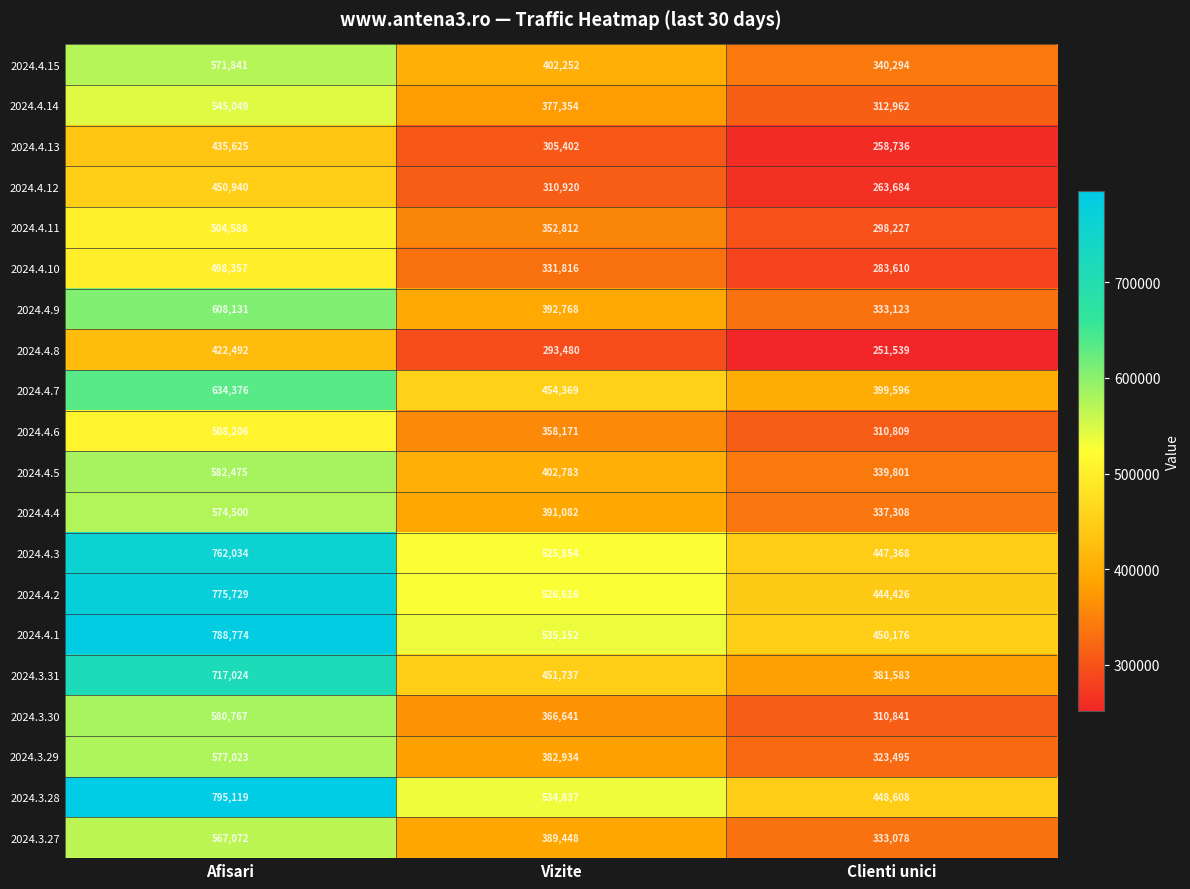

What is the sum of all 2024.4.14 values?

1235365